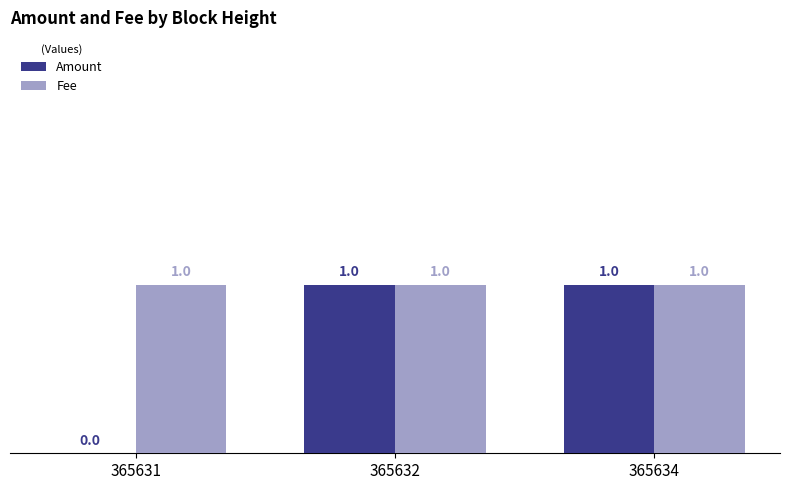

Is it true that Fee equals 2 at 365631?

False